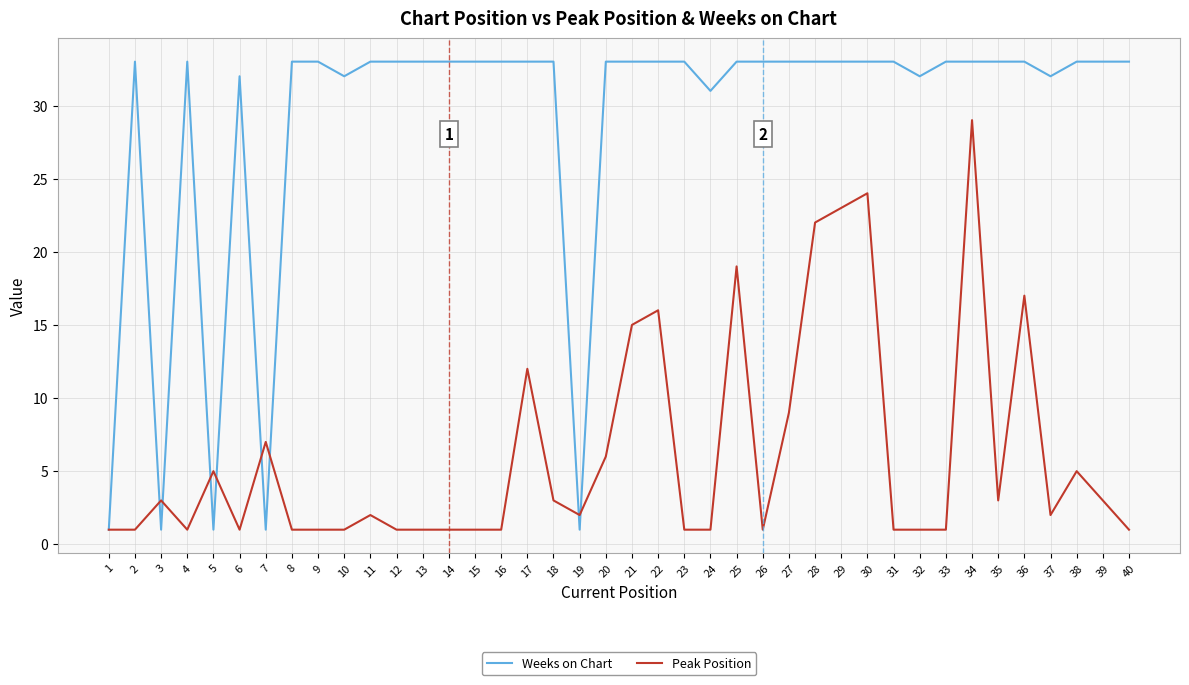

List the series in order of their overall mean, lowest first.

Peak Position, Weeks on Chart